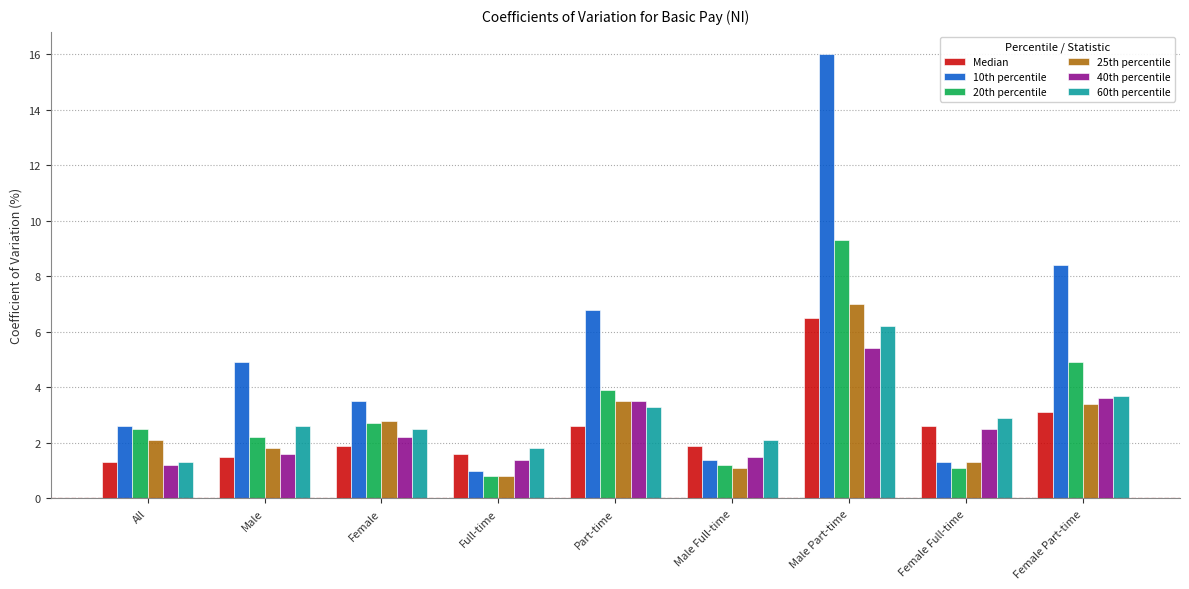

What is the average value of the 25th percentile series?

2.6